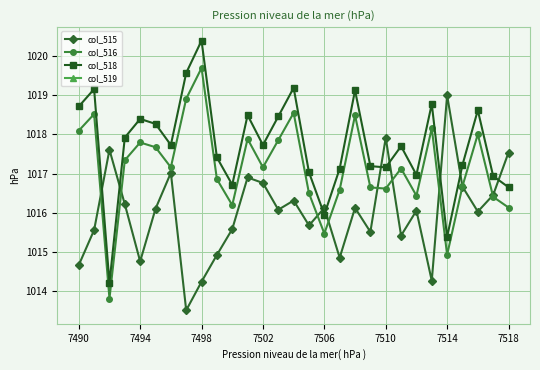

How many series are shown in this chart?

4